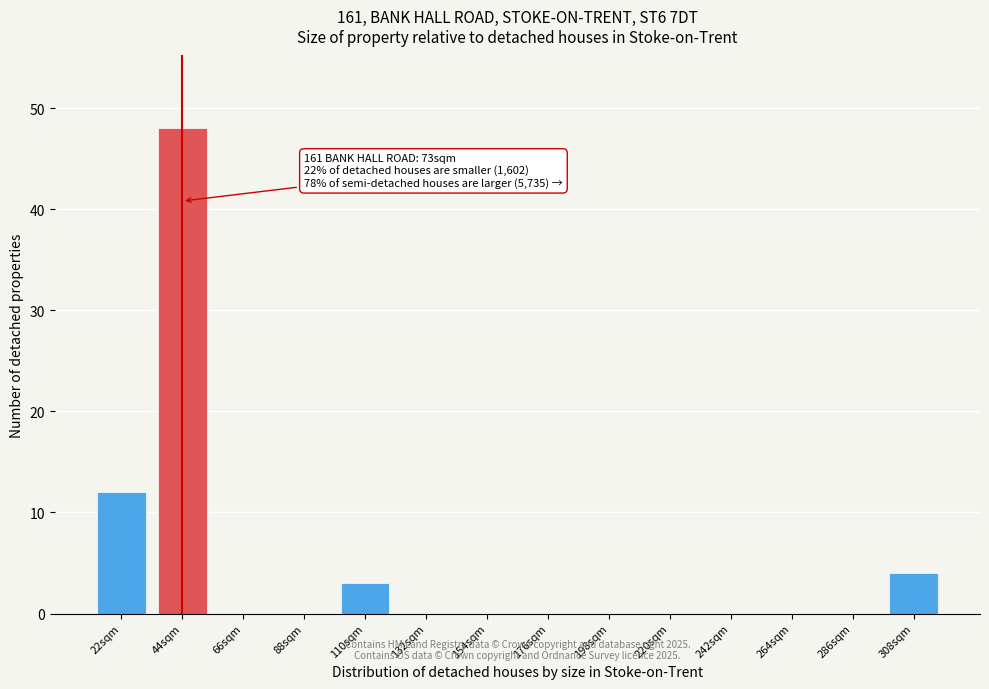

Reading right to left, list all the values displayed in this chart.

308sqm=4	286sqm=0	264sqm=0	242sqm=0	220sqm=0	198sqm=0	176sqm=0	154sqm=0	132sqm=0	110sqm=3	88sqm=0	66sqm=0	44sqm=48	22sqm=12